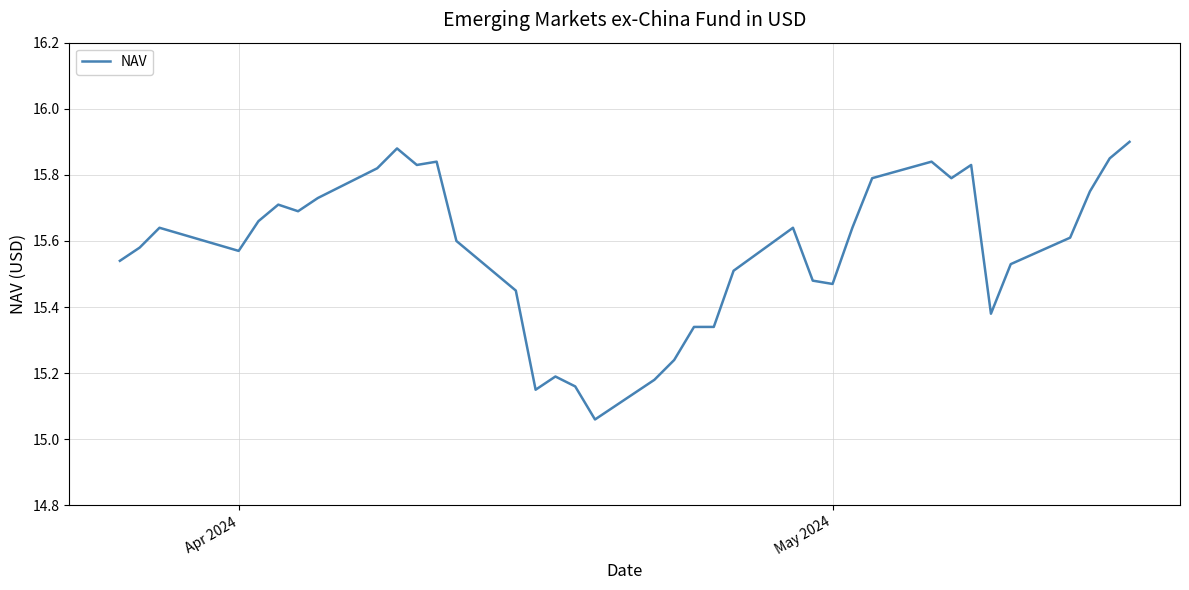

Does the chart have visible grid lines?

Yes